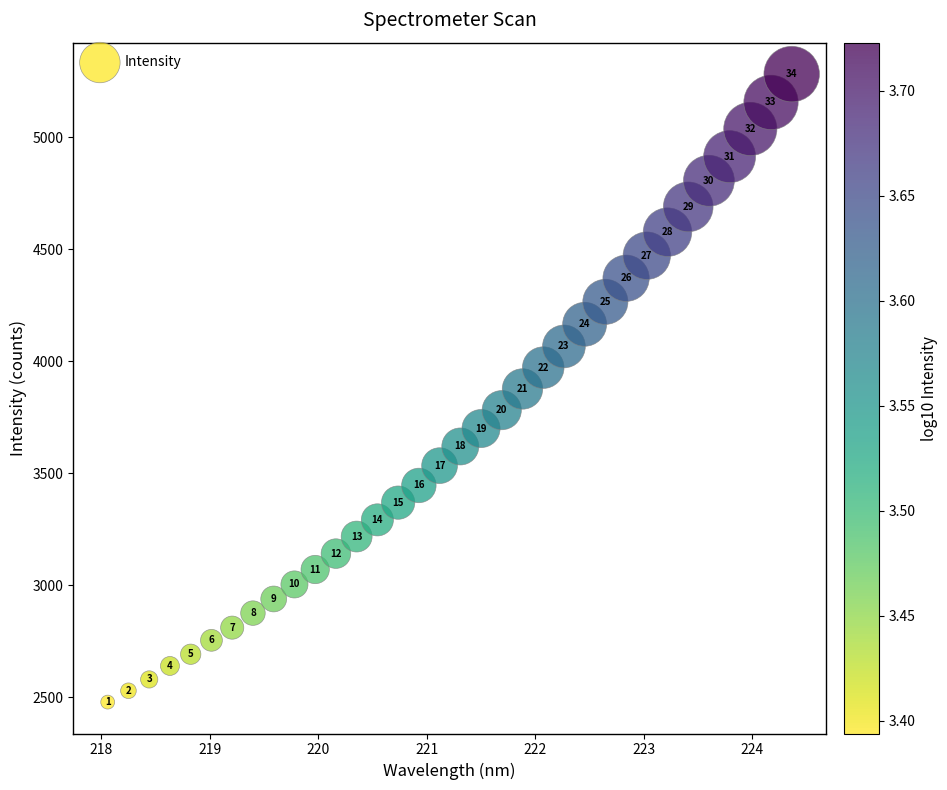

What Y value in the scatter plot is closest to 3880?

3876.3